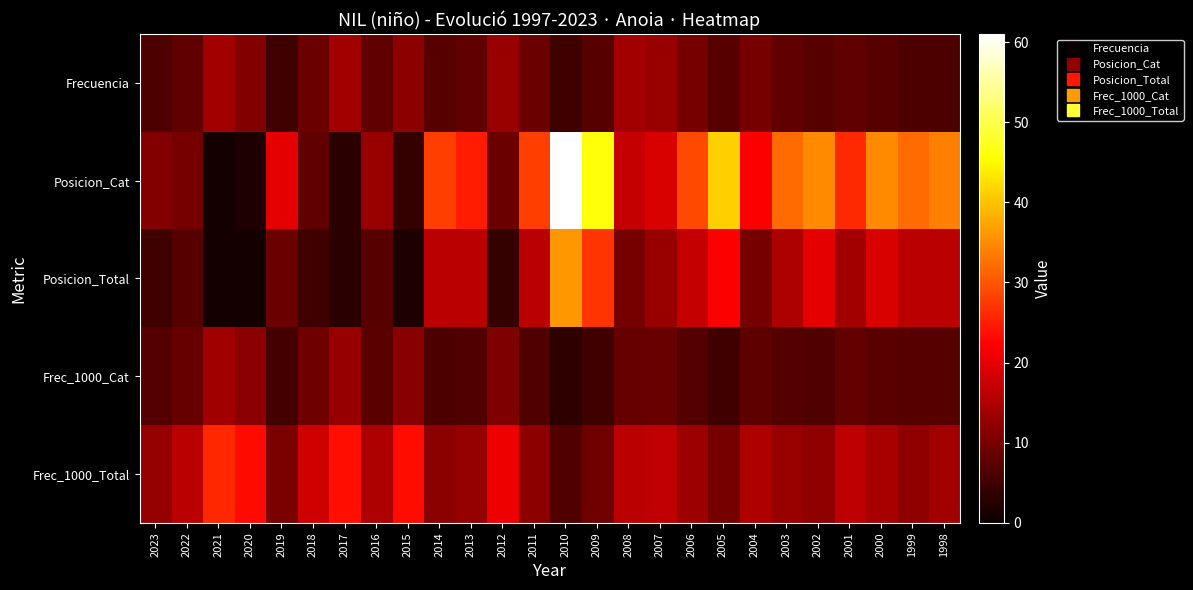

Reading left to right, extract all data points from this chart.

Frecuencia: 2023=6.0	2022=8.0	2021=14.0	2020=11.0	2019=5.0	2018=9.0	2017=14.0	2016=8.0	2015=12.0	2014=7.0	2013=8.0	2012=13.0	2011=9.0	2010=5.0	2009=7.0	2008=14.0	2007=13.0	2006=10.0	2005=7.0	2004=10.0	2003=8.0	2002=7.0	2001=8.0	2000=7.0	1999=6.0	1998=6.0
Posicion_Cat: 2023=11.0	2022=10.0	2021=1.0	2020=2.0	2019=20.0	2018=8.0	2017=3.0	2016=13.0	2015=4.0	2014=28.0	2013=25.0	2012=9.0	2011=28.0	2010=61.0	2009=46.0	2008=17.0	2007=19.0	2006=29.0	2005=41.0	2004=22.0	2003=32.0	2002=35.0	2001=26.0	2000=35.0	1999=32.0	1998=34.0
Posicion_Total: 2023=5.0	2022=7.0	2021=1.0	2020=1.0	2019=9.0	2018=5.0	2017=3.0	2016=7.0	2015=2.0	2014=16.0	2013=16.0	2012=4.0	2011=16.0	2010=36.0	2009=27.0	2008=10.0	2007=13.0	2006=17.0	2005=22.0	2004=10.0	2003=15.0	2002=20.0	2001=14.0	2000=19.0	1999=16.0	1998=16.0
Frec_1000_Cat: 2023=6.7	2022=8.6	2021=13.8	2020=11.8	2019=5.3	2018=9.2	2017=13.1	2016=7.4	2015=11.6	2014=6.1	2013=6.6	2012=10.5	2011=6.5	2010=3.3	2009=4.8	2008=8.5	2007=8.6	2006=6.8	2005=5.2	2004=7.8	2003=6.7	2002=6.6	2001=8.2	2000=7.5	1999=7.0	1998=7.1
Frec_1000_Total: 2023=12.8	2022=16.2	2021=25.8	2020=23.2	2019=10.3	2018=18.0	2017=23.8	2016=14.8	2015=23.4	2014=11.7	2013=12.7	2012=20.9	2011=12.1	2010=6.5	2009=9.3	2008=16.2	2007=16.6	2006=13.6	2005=9.9	2004=15.2	2003=13.1	2002=12.3	2001=16.4	2000=14.3	1999=12.3	1998=13.9